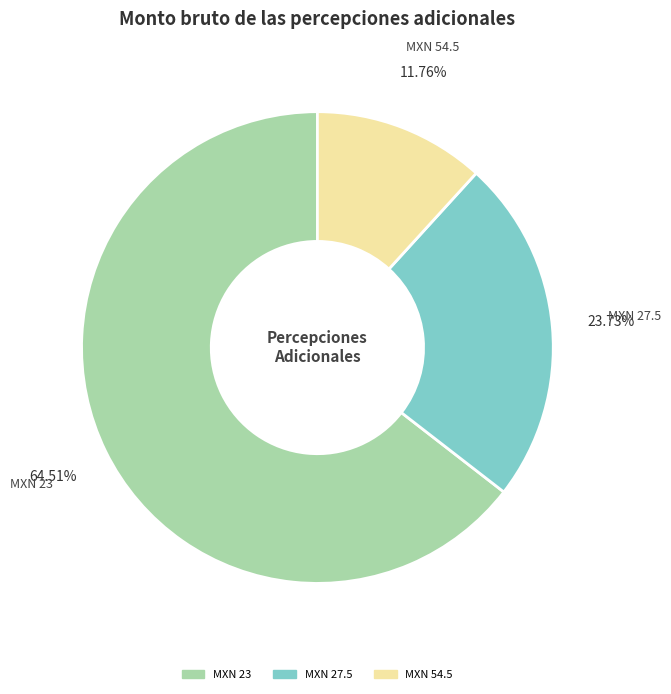

Does any single category account for the majority?

Yes